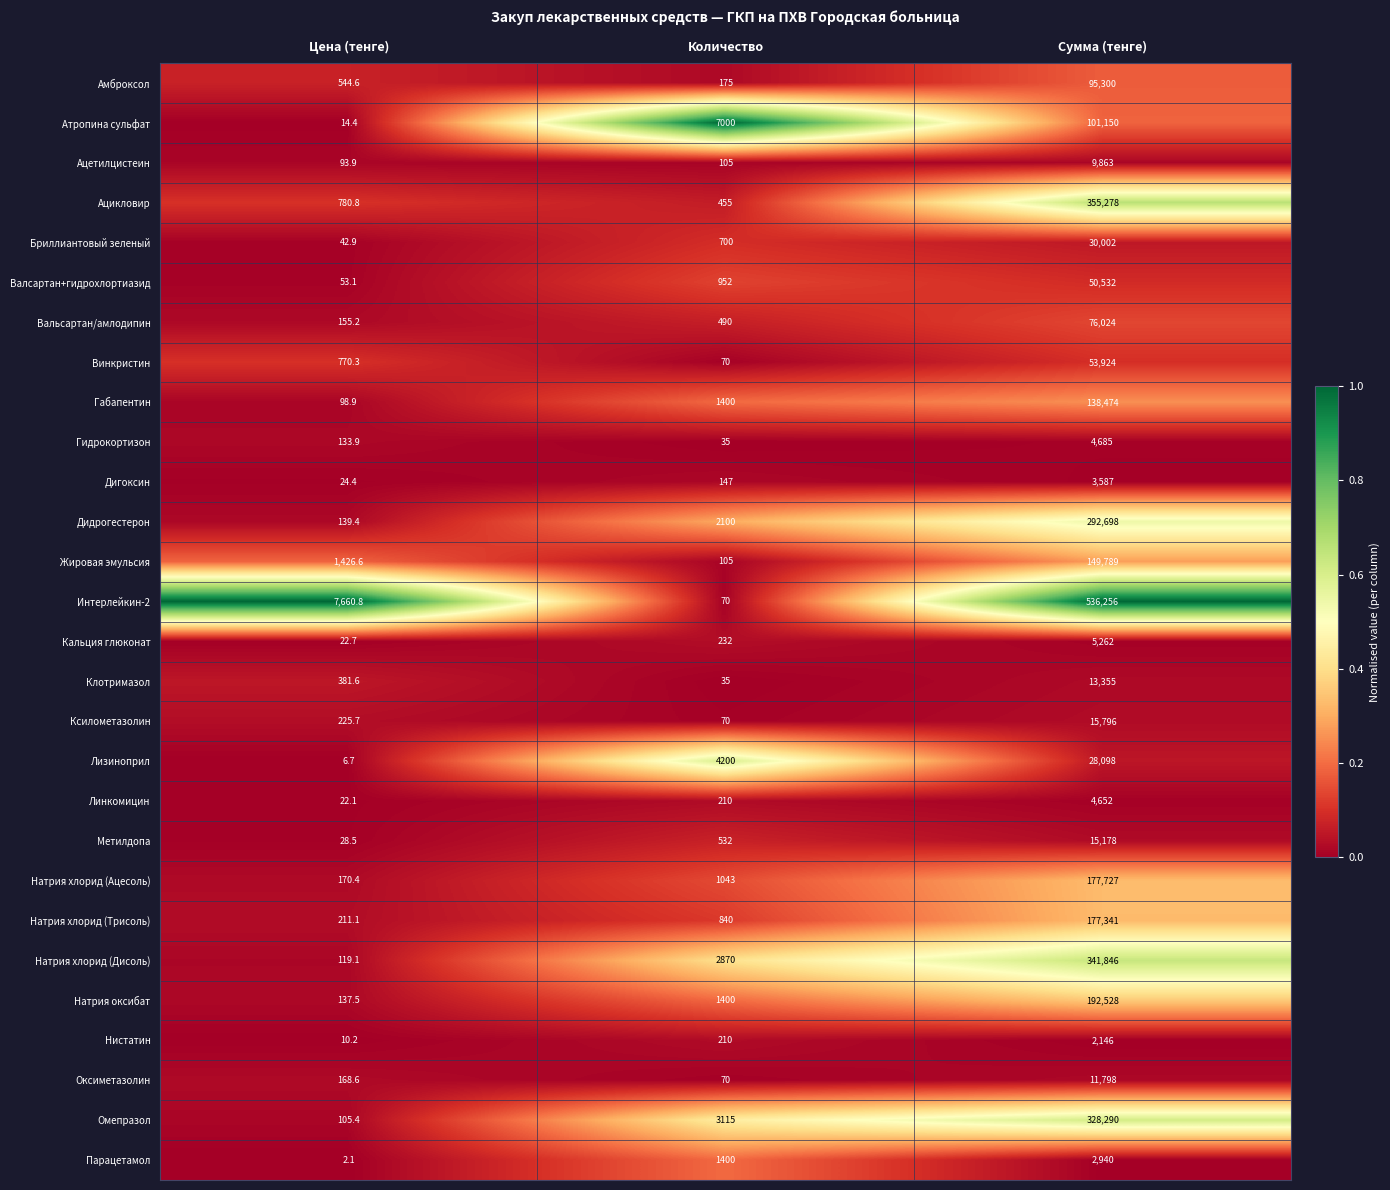

At which category is the sum across all series the highest?

Сумма (тенге)